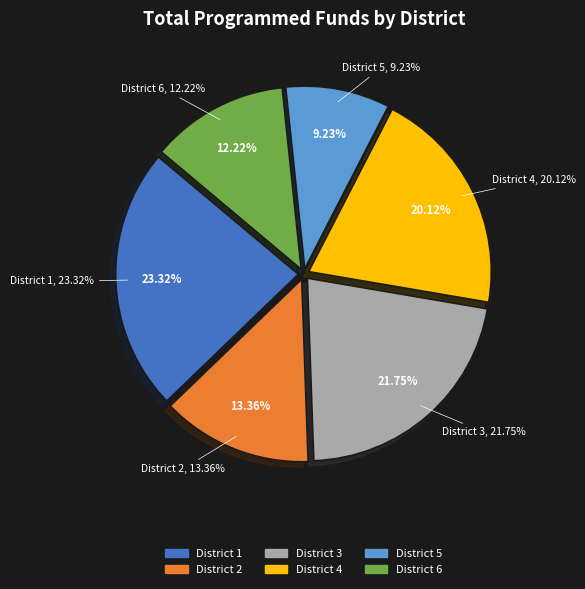

What portion of the pie excludes District 5?

90.8%